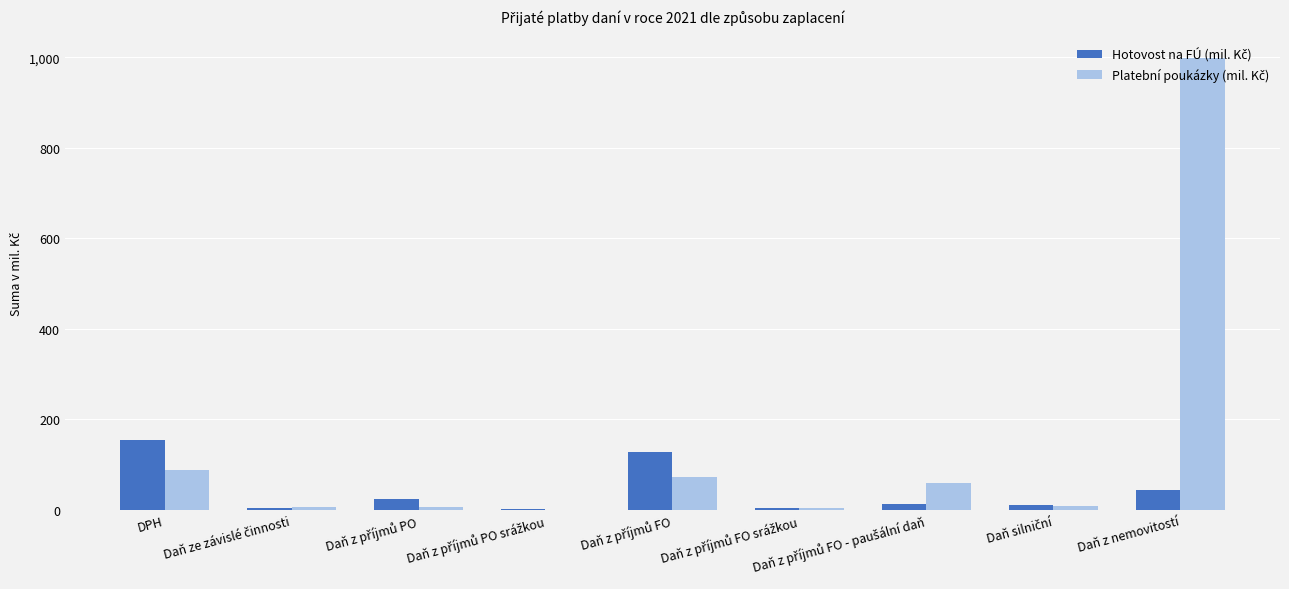

What is the greatest value displayed?

998.3